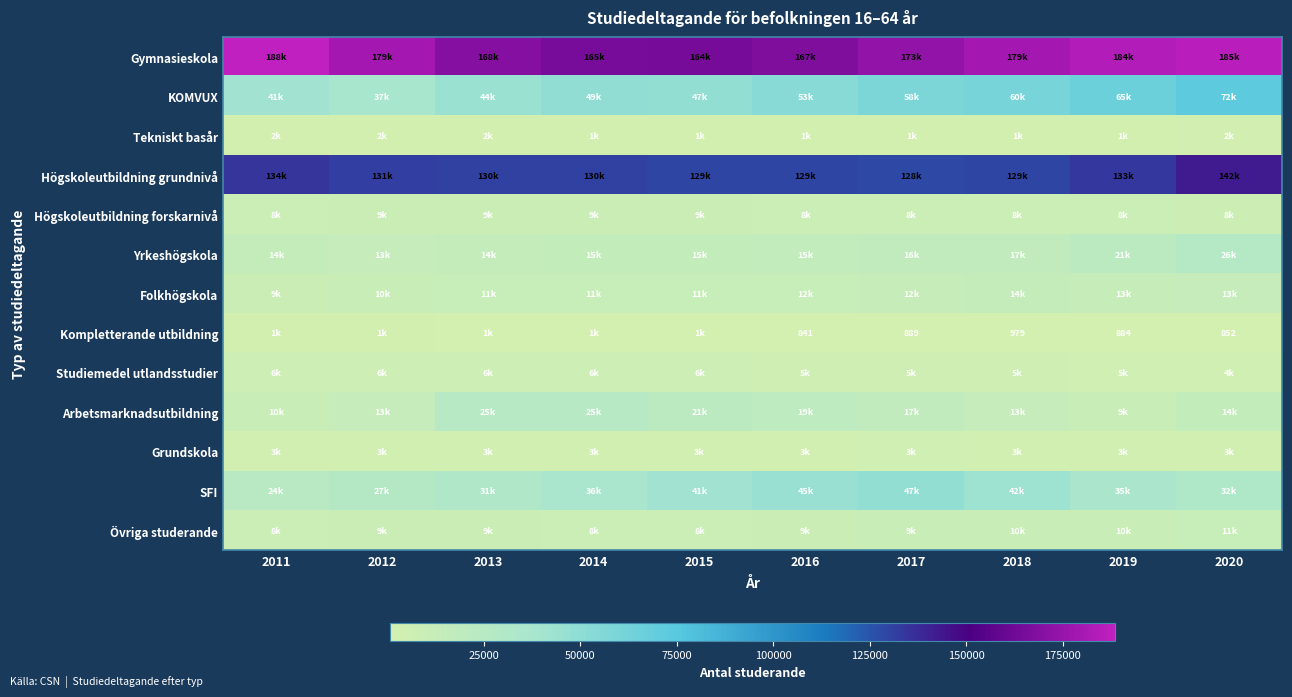

Is the value of Gymnasieskola at 2018 greater than the value of Arbetsmarknadsutbildning at 2012?

Yes